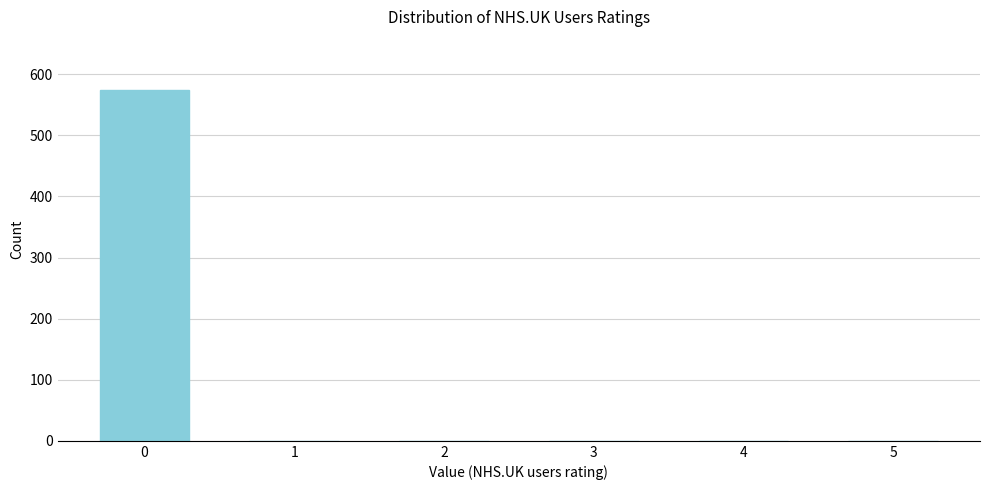

Reading left to right, list all the values displayed in this chart.

0=575	1=0	2=0	3=0	4=0	5=0